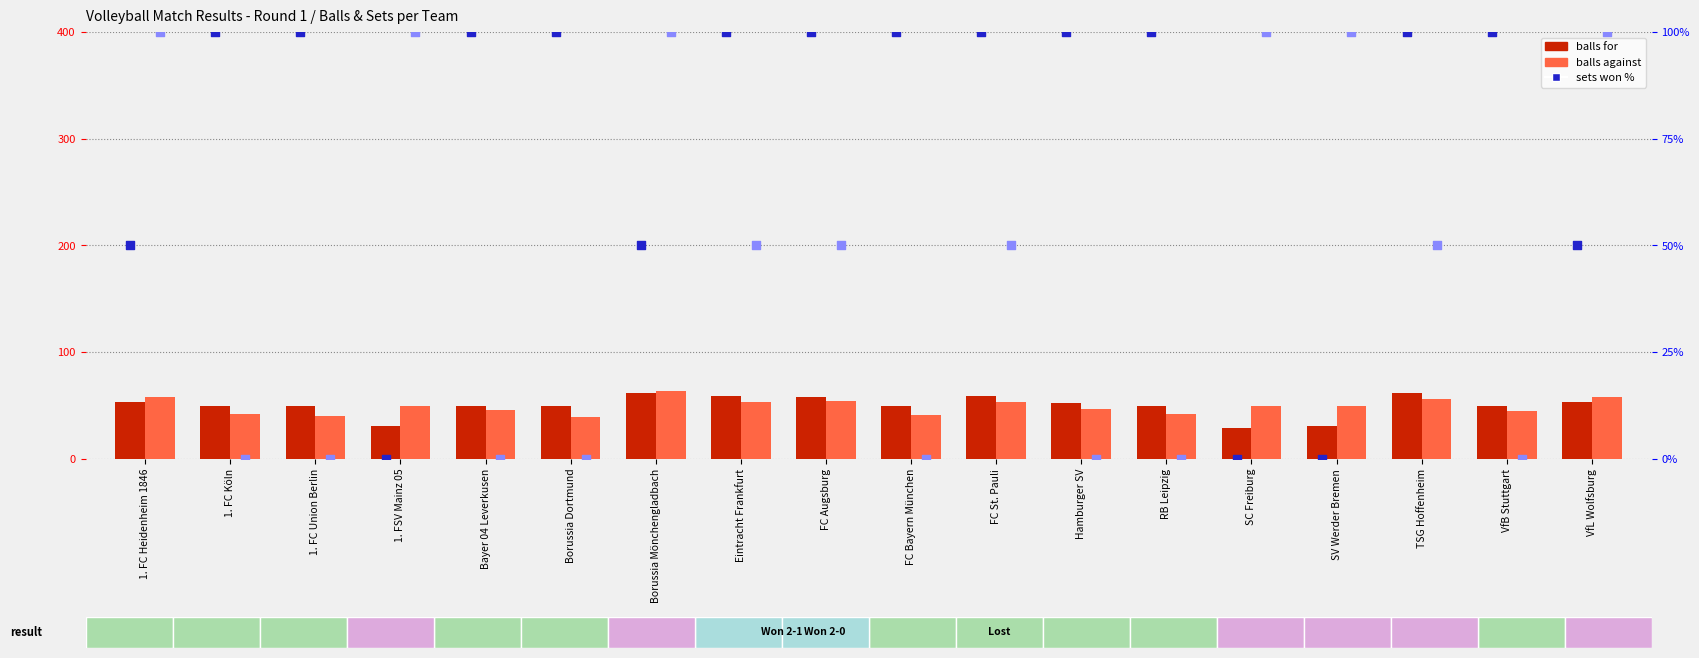

Is the value of sets won % at Bayer 04 Leverkusen greater than the value of balls for at VfB Stuttgart?

Yes